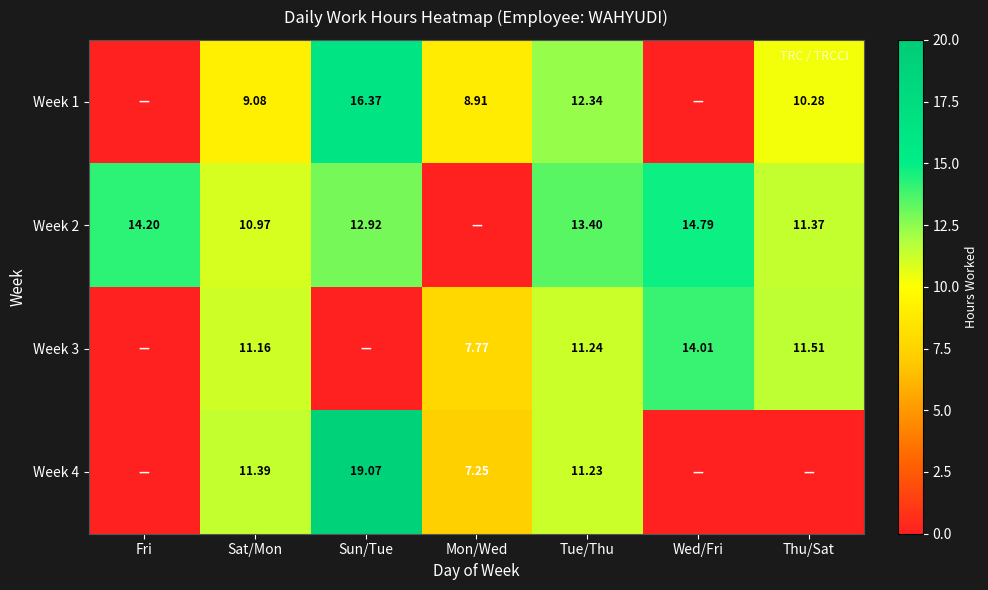

Is the value of Week 4 at Tue/Thu greater than the value of Week 1 at Sat/Mon?

Yes